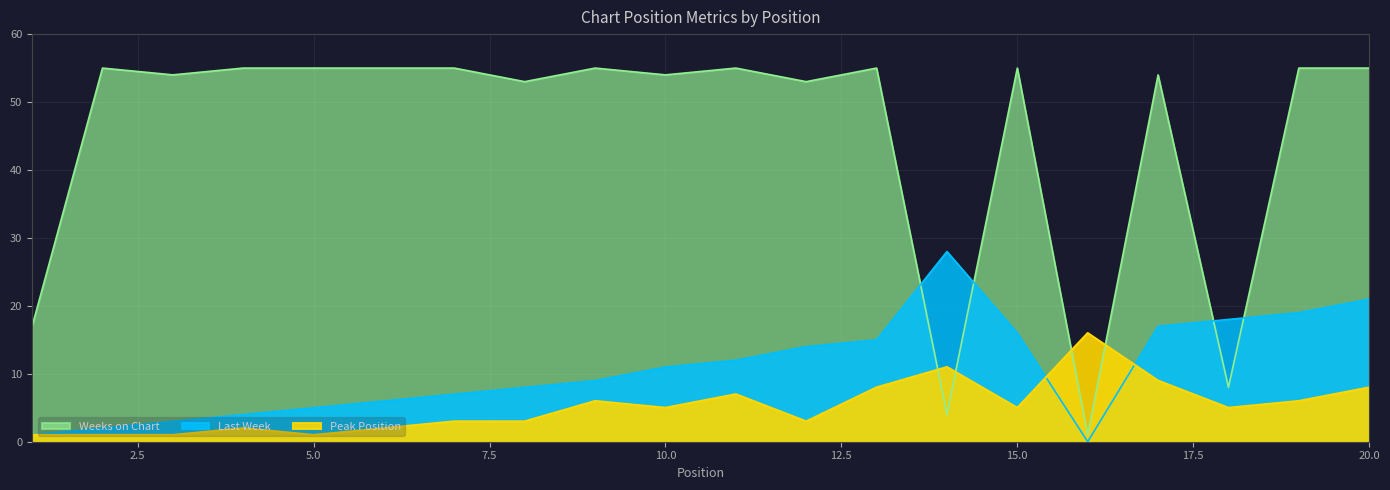

Count the number of categories in the chart.

20